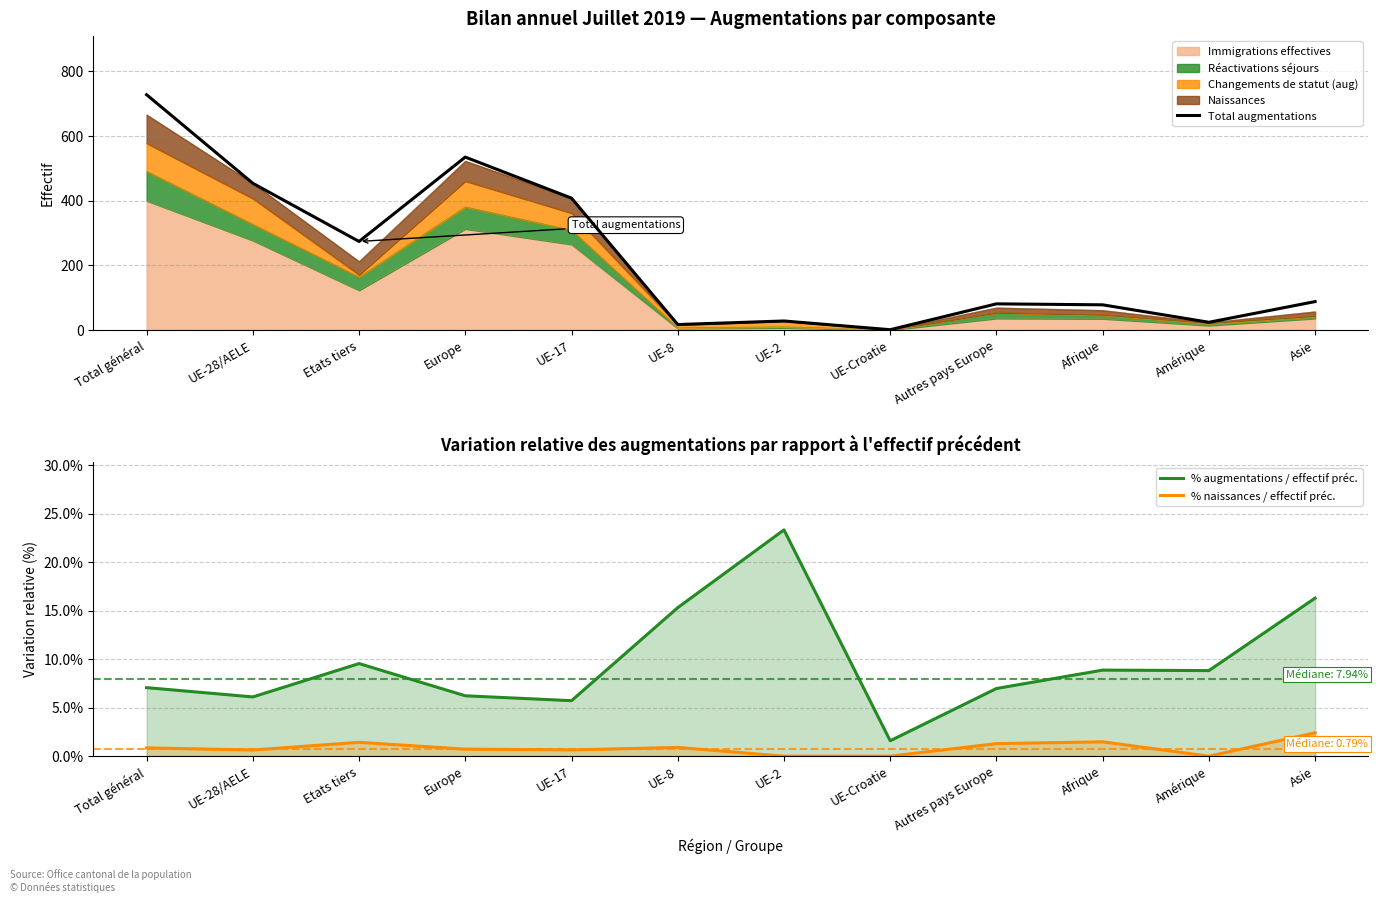

What is the sum of all % augmentations / effectif préc. values?

115.9